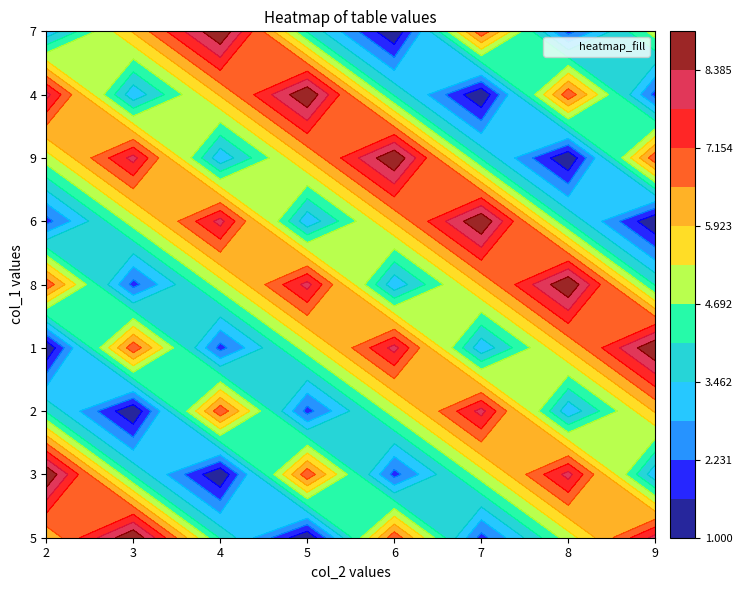

Count the 6 values in the range 3 to 7.

5